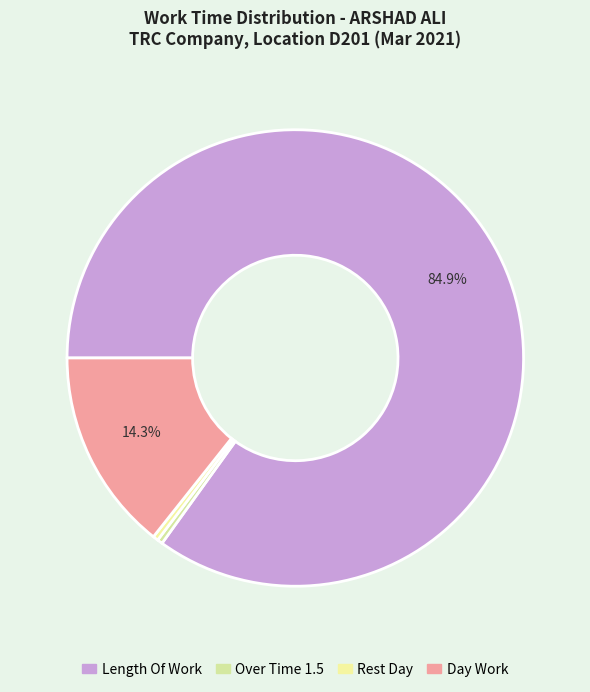

Is there a majority slice in this chart?

Yes